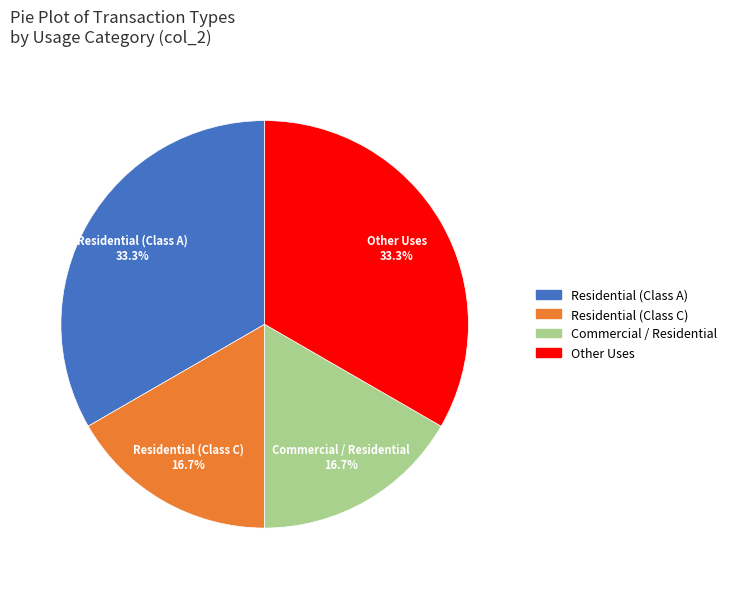

Is there a majority slice in this chart?

No